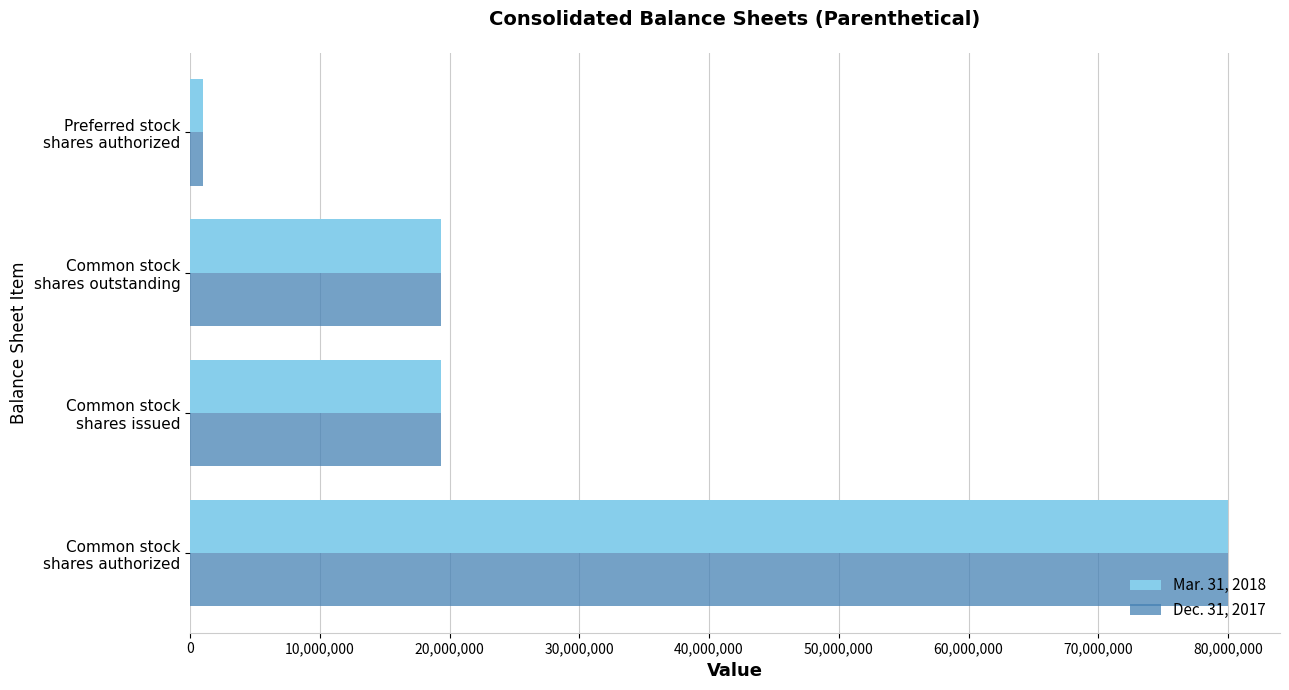

What is the sum of all Mar. 31, 2018 values?

119619874